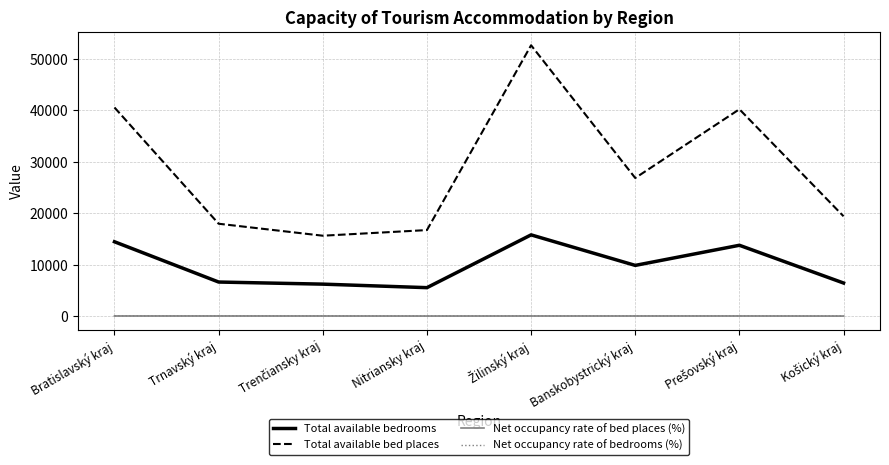

True or false: Net occupancy rate of bedrooms (%) and Total available bedrooms cross at least once.

False